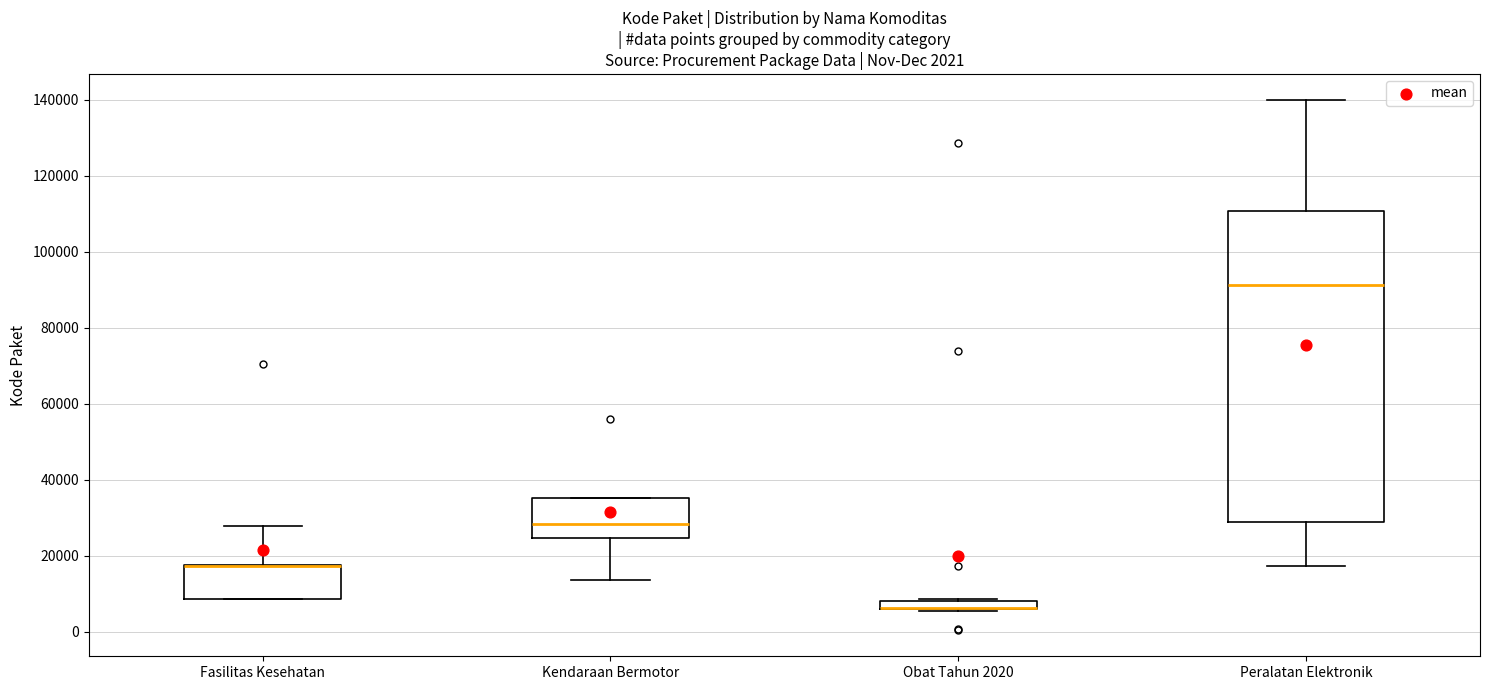

Comparing the boxes themselves (not the whiskers), which one is the tallest?

Peralatan Elektronik